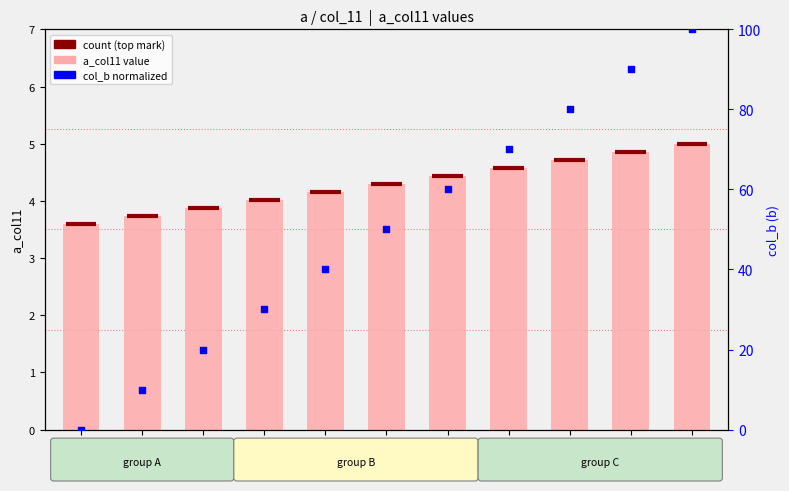

What is the total value across all series at 2.5?

3.6